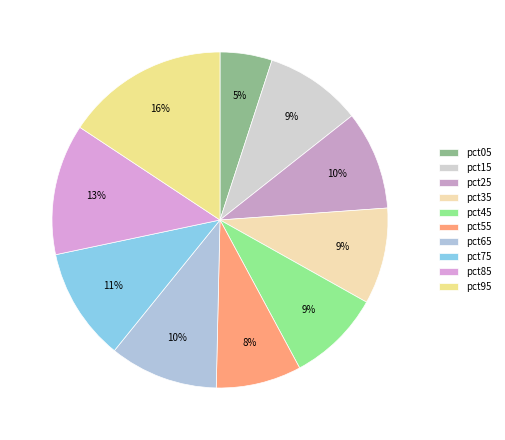

Does any single category account for the majority?

No